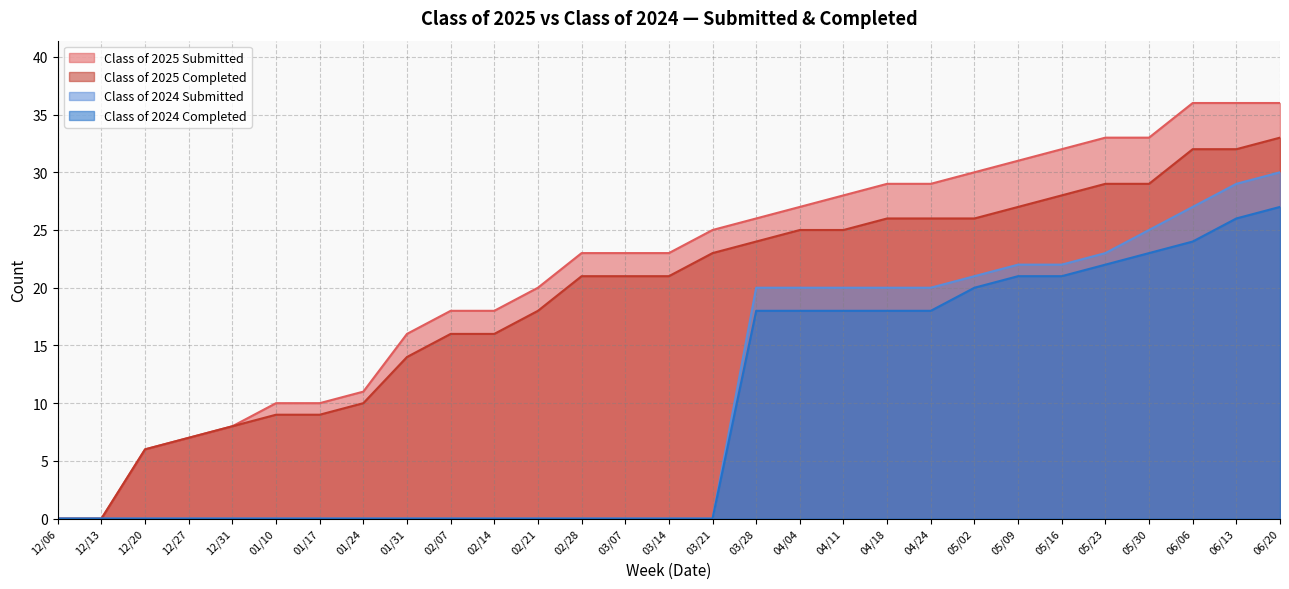

How many values in the Class of 2025 Submitted series are below 23?

12